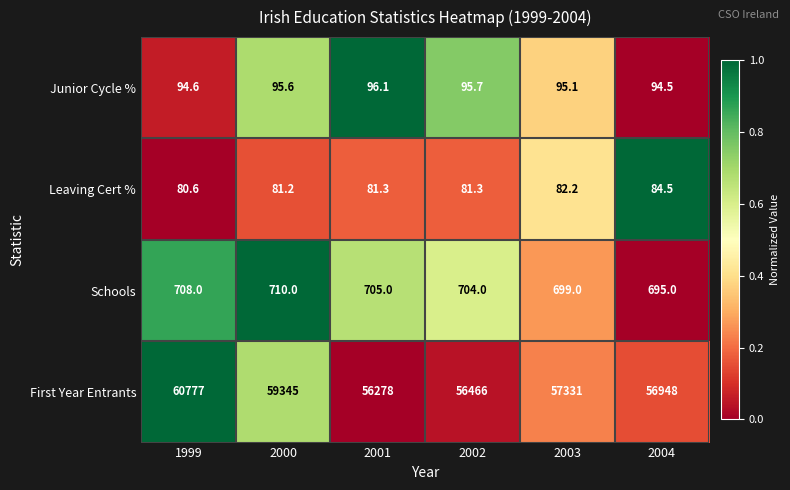

Which series has the largest total across all categories?

First Year Entrants